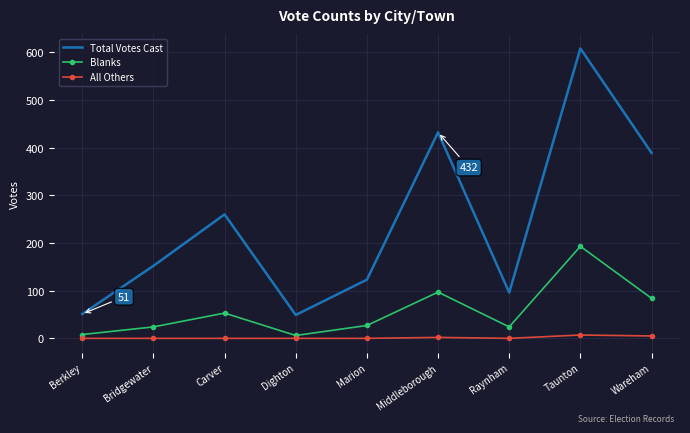

Rank the series by their maximum value, from highest to lowest.

Total Votes Cast, Blanks, All Others